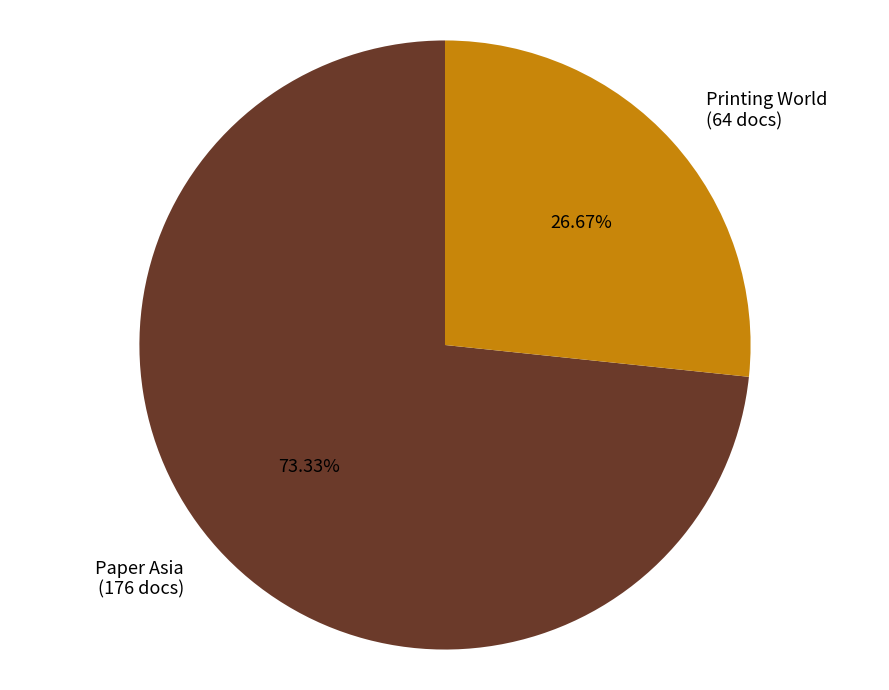

Which has a higher value, Printing World or Paper Asia?

Paper Asia